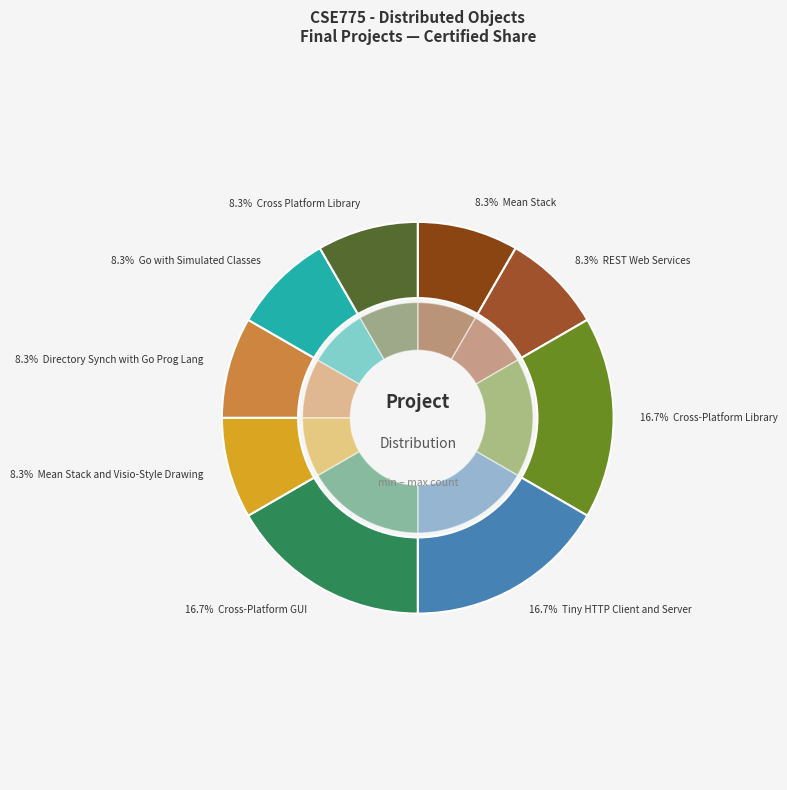

To the nearest percent, what portion does Go with Simulated Classes represent?

8%